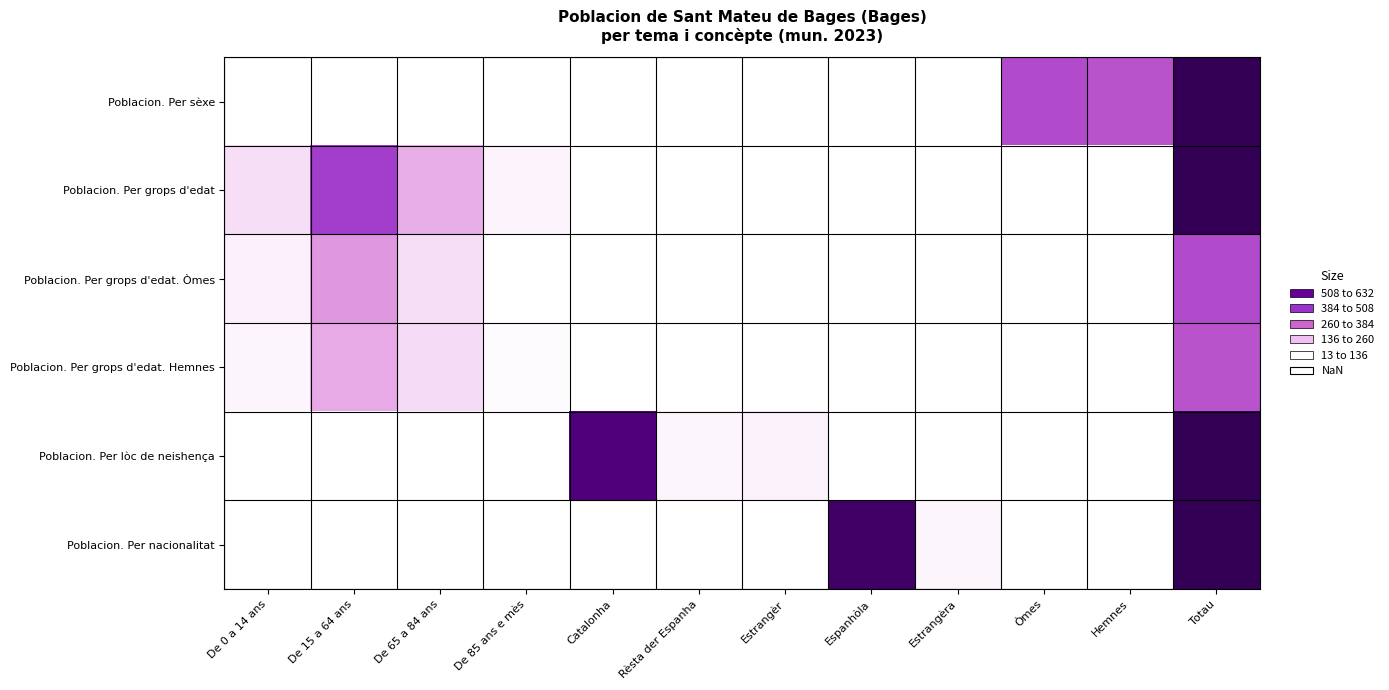

What is the difference between the maximum and second lowest values in the Poblacion. Per grops d'edat. Òmes series?

282.0